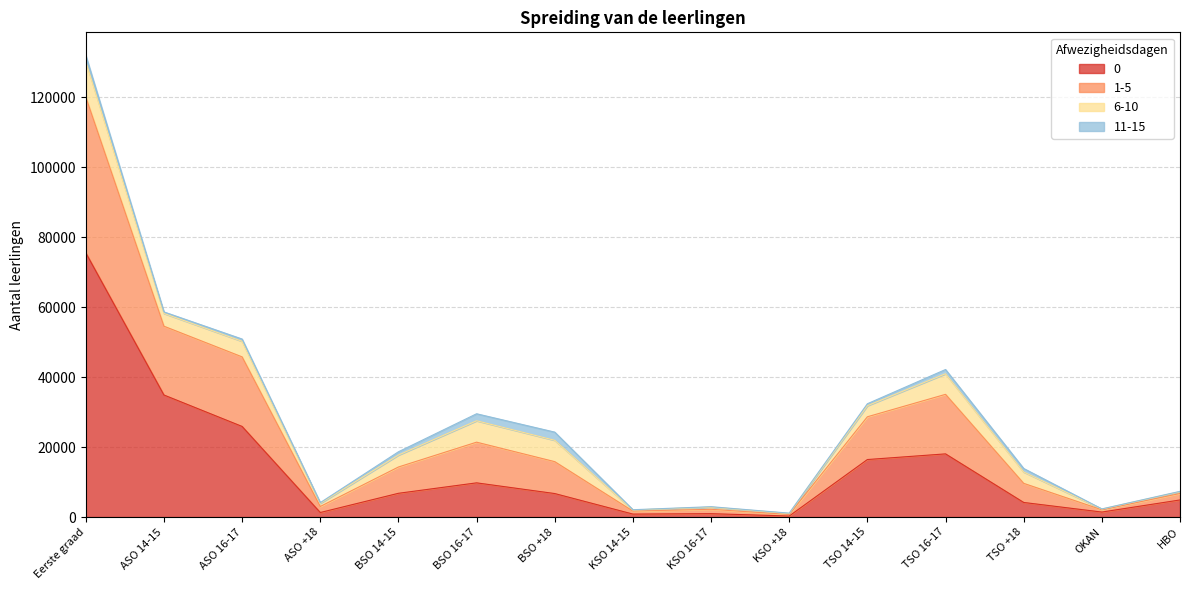

How many lines are shown in the chart?

4